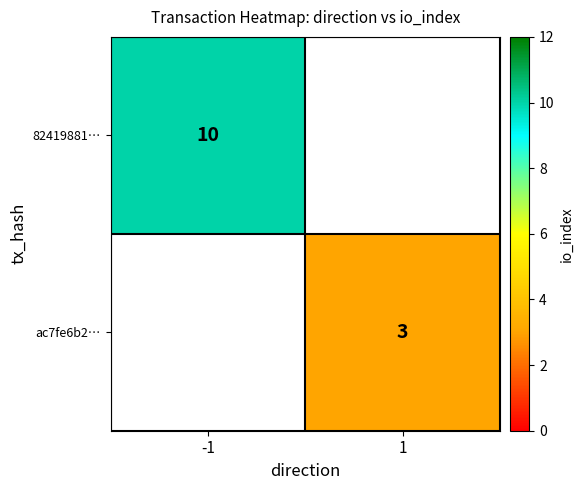

True or false: 82419881… has a value of 4 at -1.

False